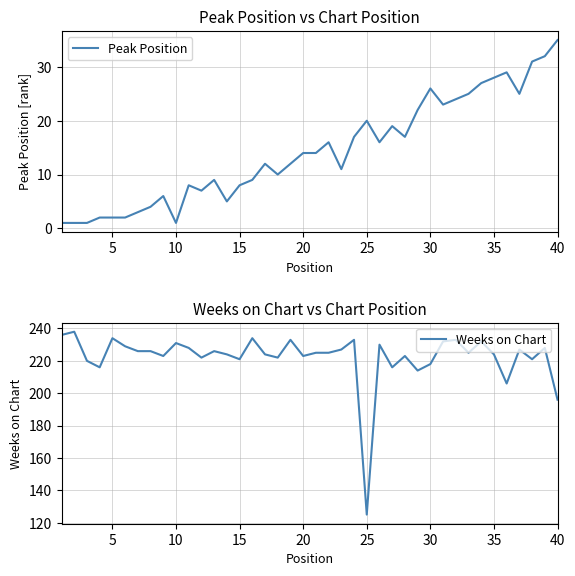

How many series are shown in this chart?

2